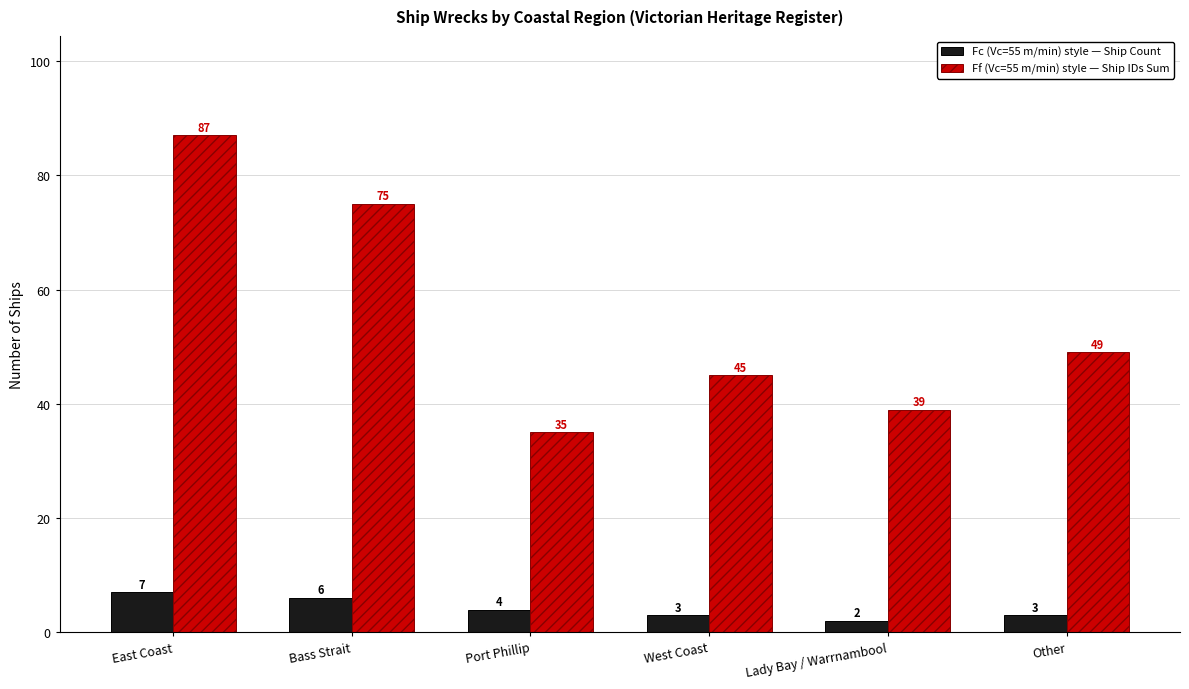

At how many categories does at least one series exceed 83?

1